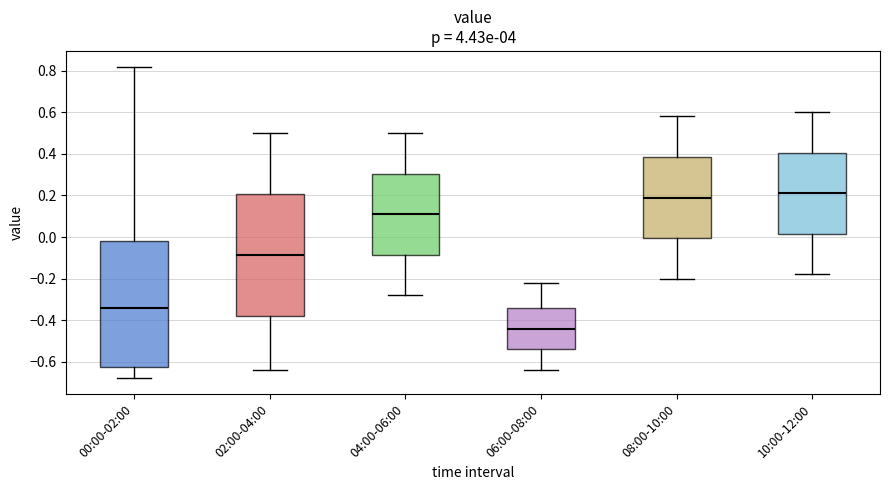

Which box's median line is the highest?

10:00-12:00